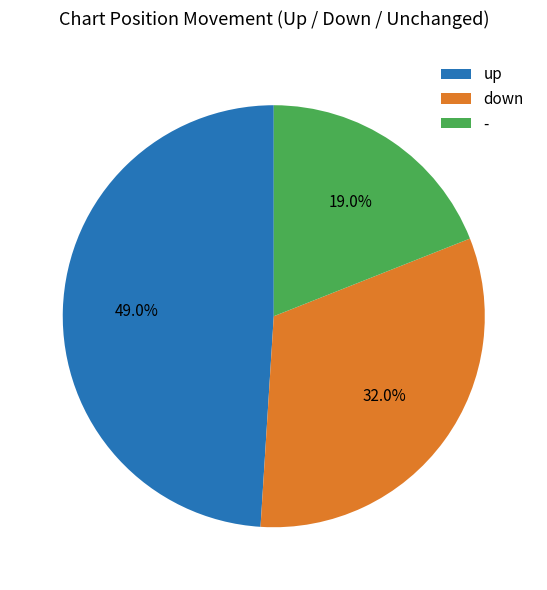

Does up represent more than half of the total?

No